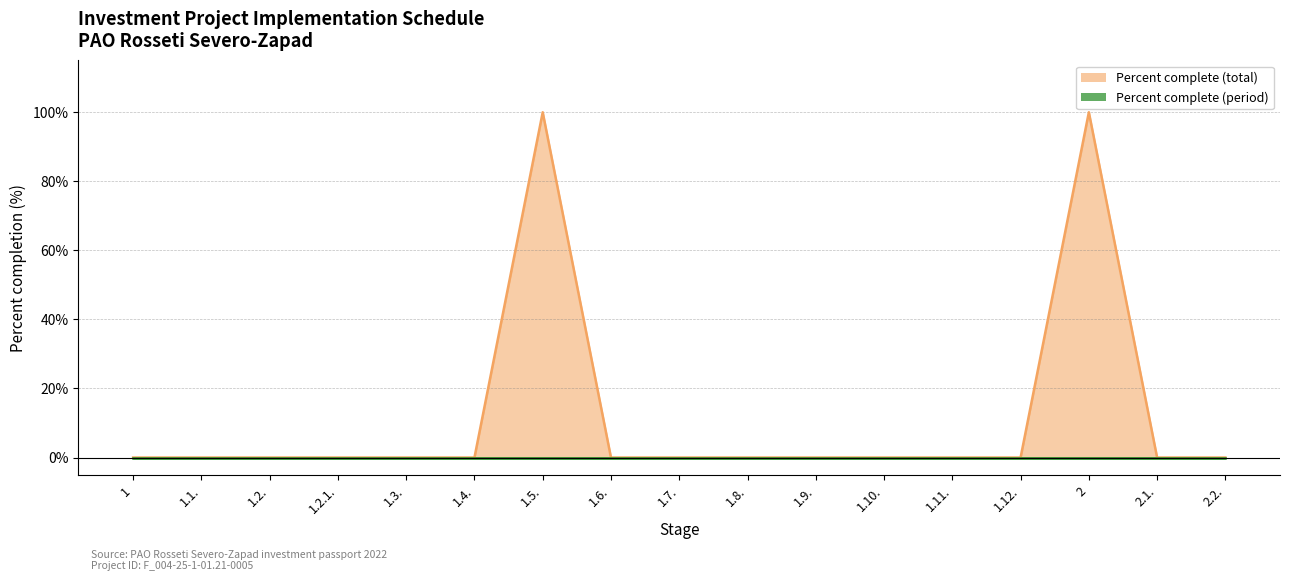

At which category does the data reach its first local peak?

1.5.